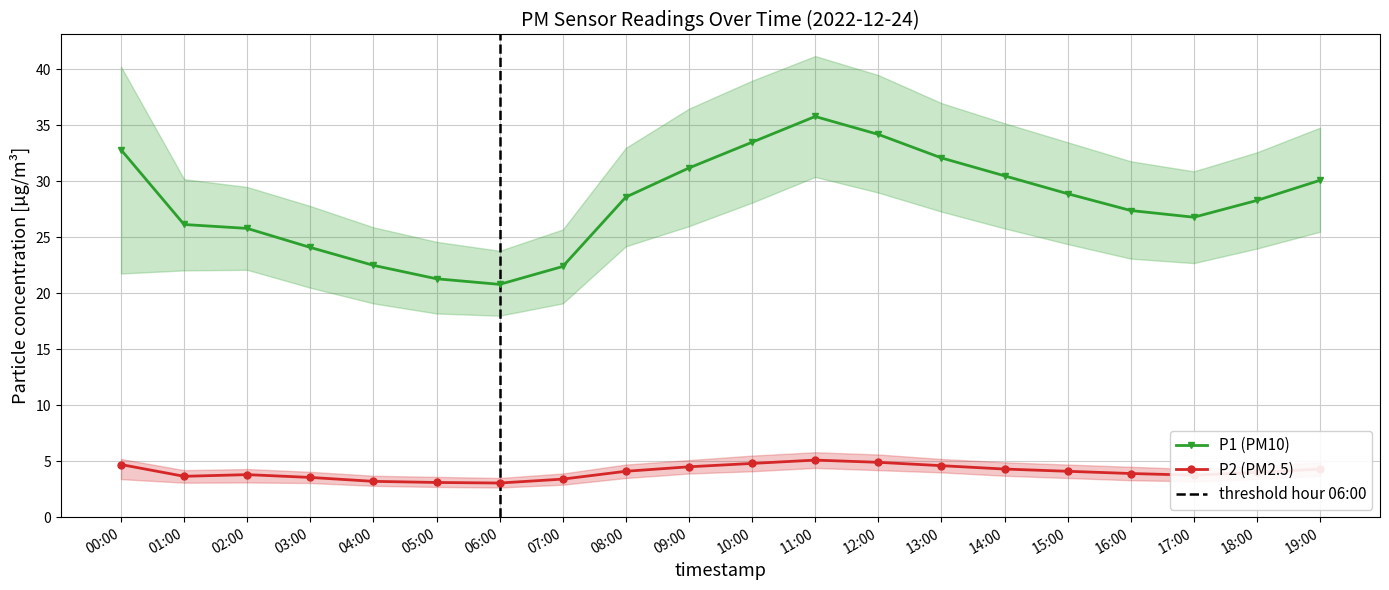

What is the average value of the P2 series?

4.0